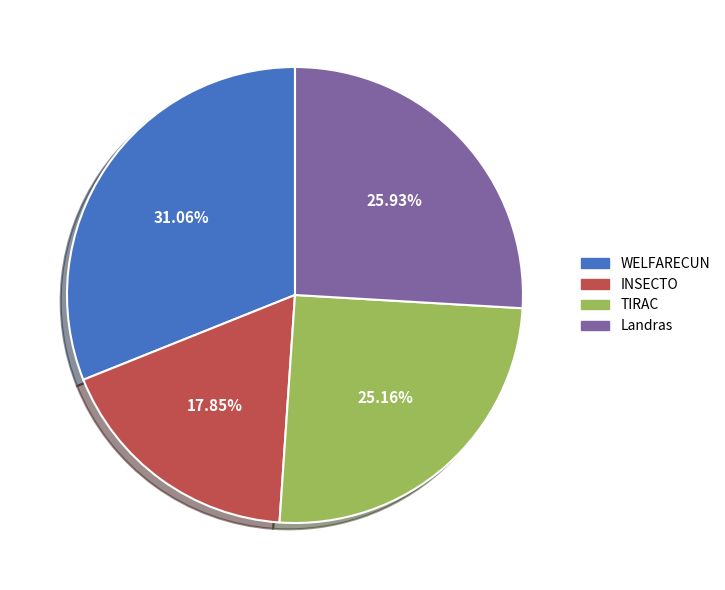

Count the number of slices in the pie.

4